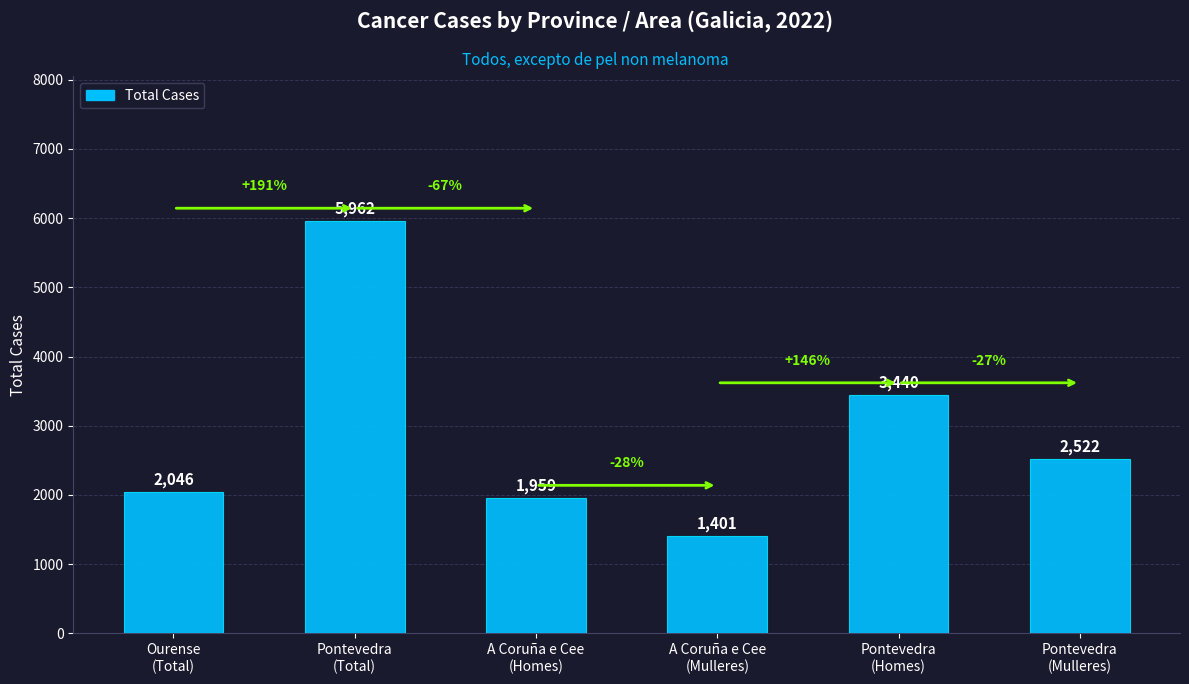

At which category does the chart reach its minimum across all series?

A Coruña e Cee
(Mulleres)